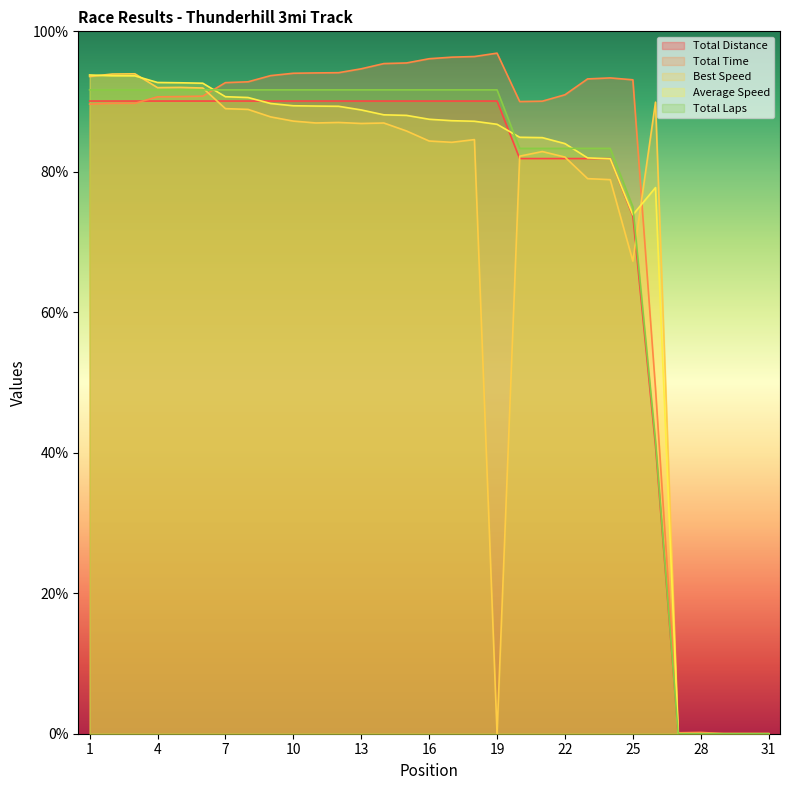

At how many categories does at least one series exceed 79?

26